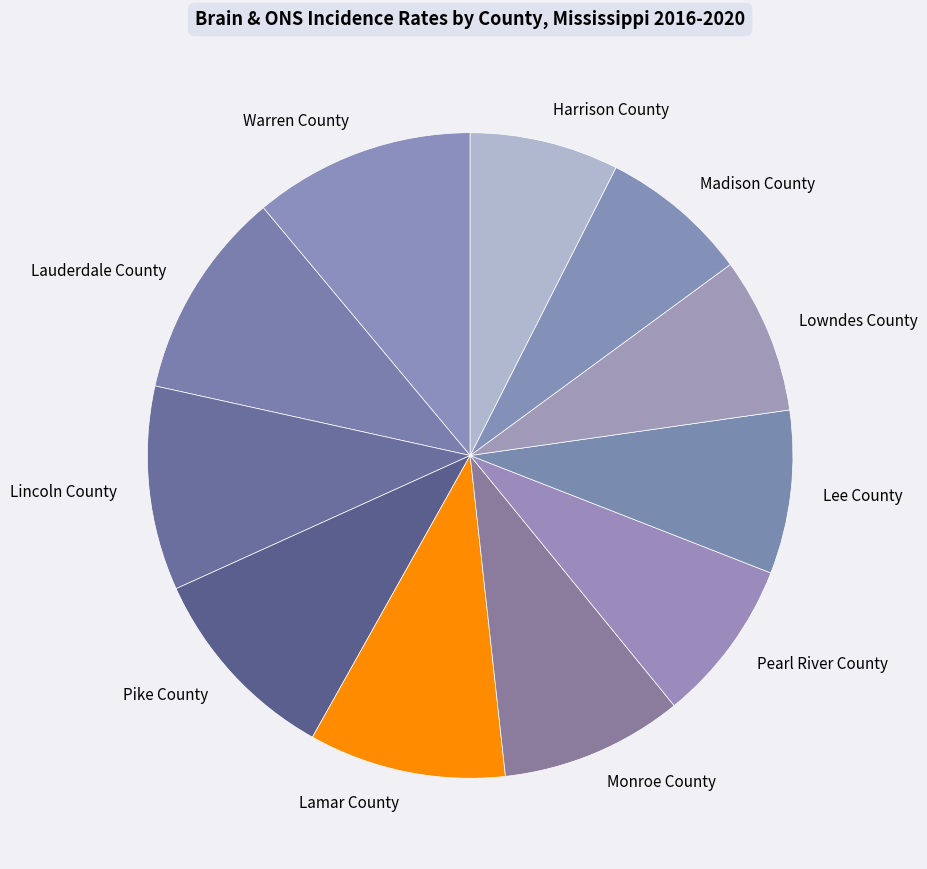

Does Lowndes County account for over 50% of the chart?

No